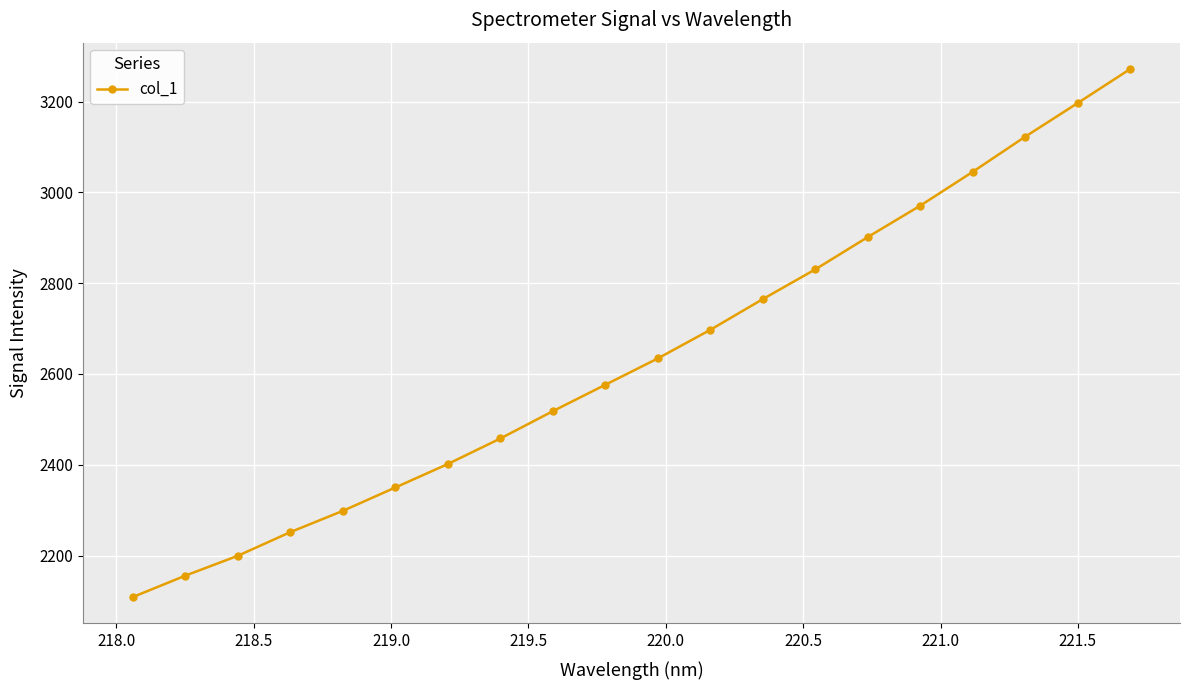

Reading right to left, what are all the values shown in this chart?

3271.5	3196.6	3122.5	3045.2	2970.6	2901.5	2830.3	2764.8	2697.2	2634.2	2576.2	2518.0	2457.8	2401.6	2349.9	2298.4	2251.5	2199.4	2155.6	2108.5